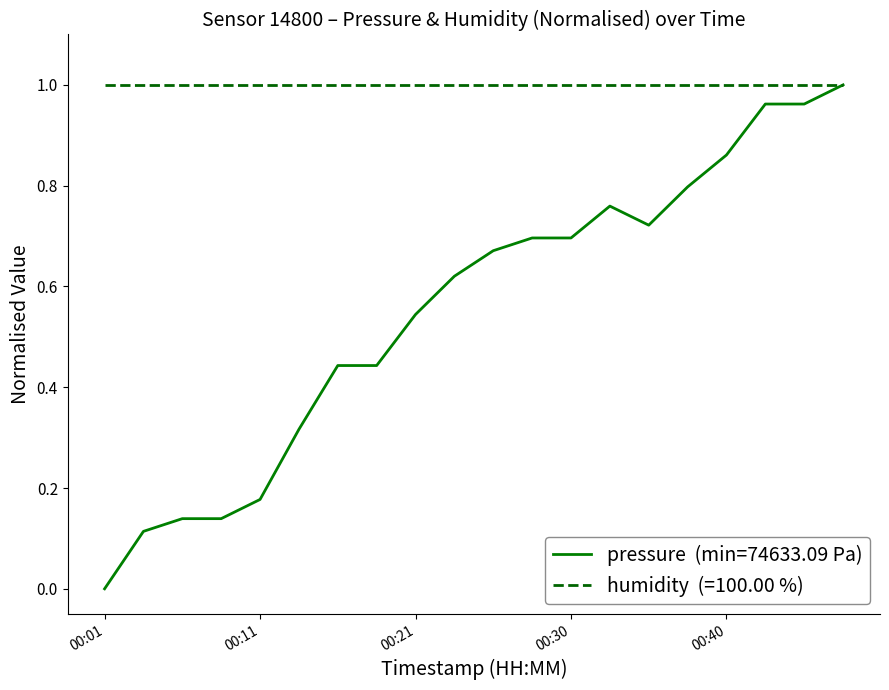

How many lines are shown in the chart?

2